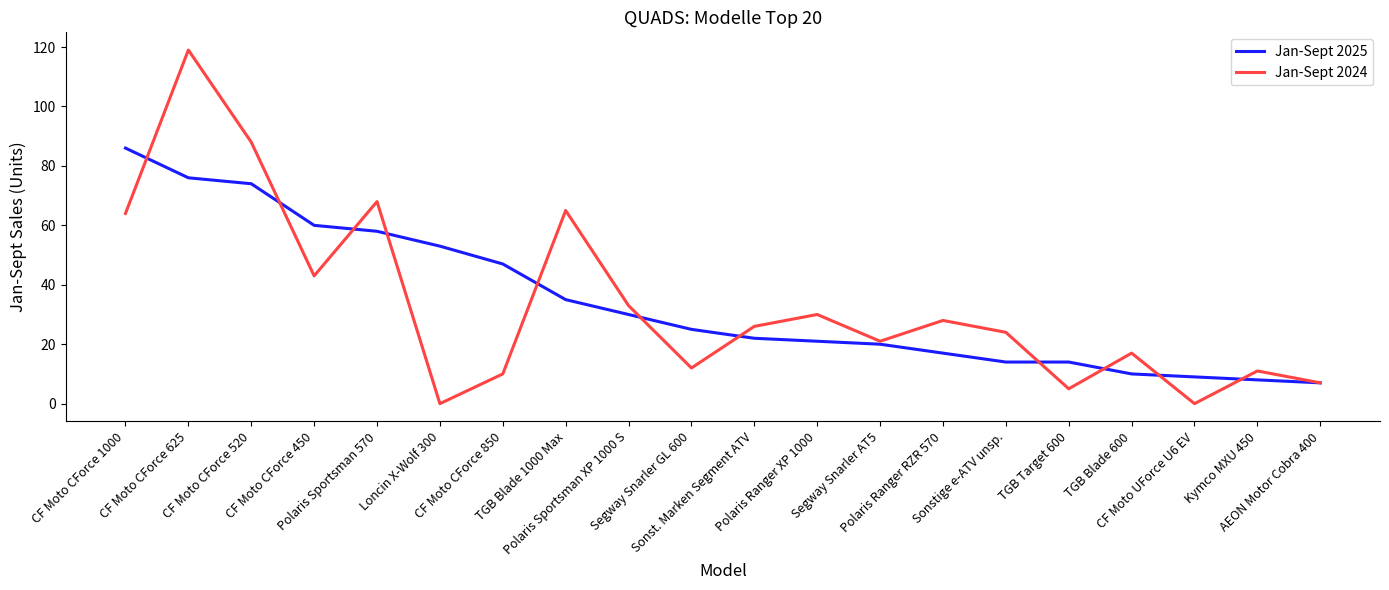

What is the greatest value displayed?

119